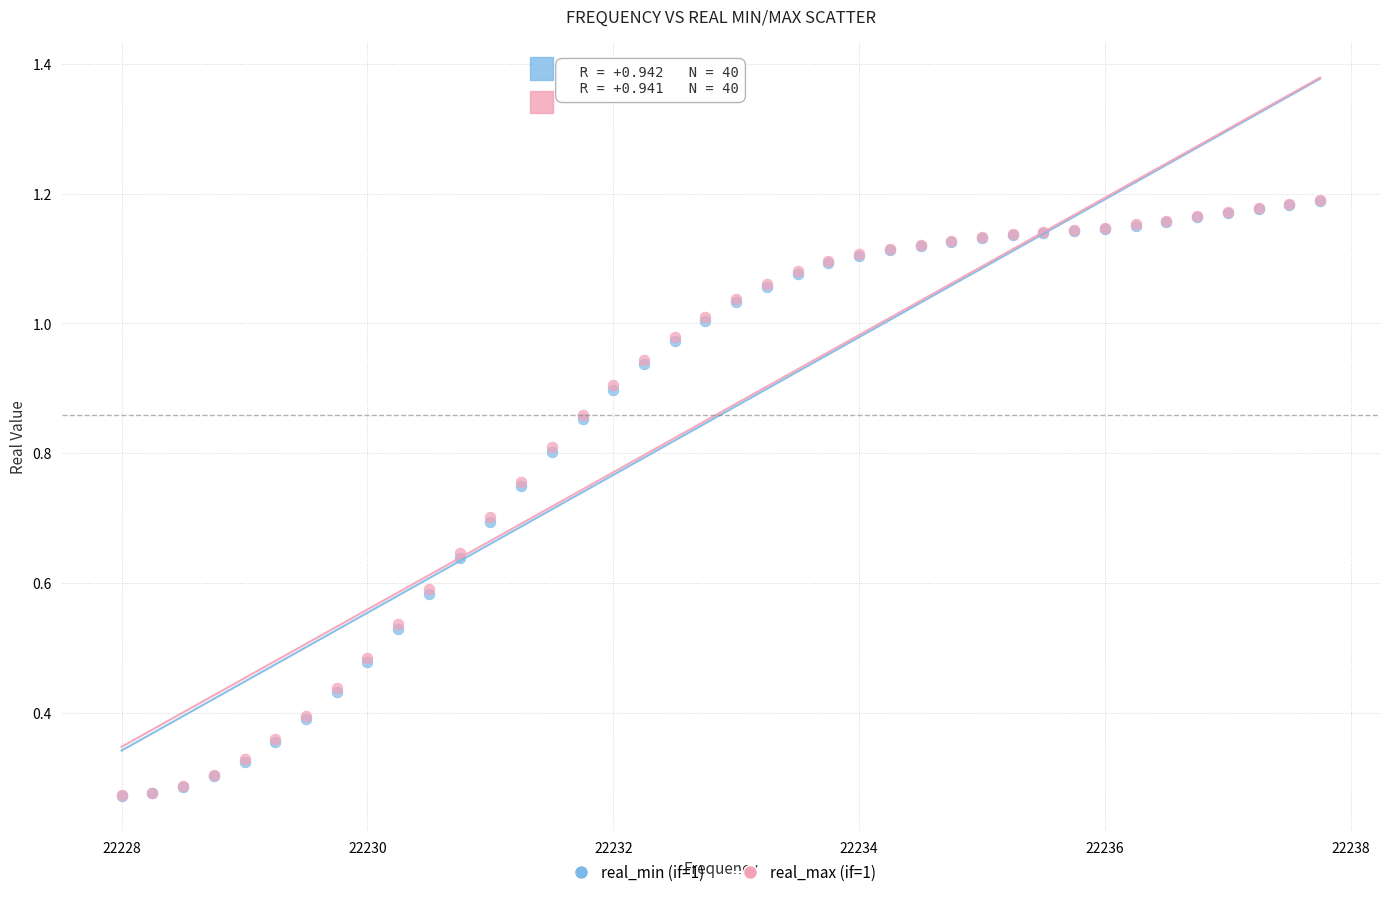

What are all the series names shown in the legend?

real_min (if=1), real_max (if=1)